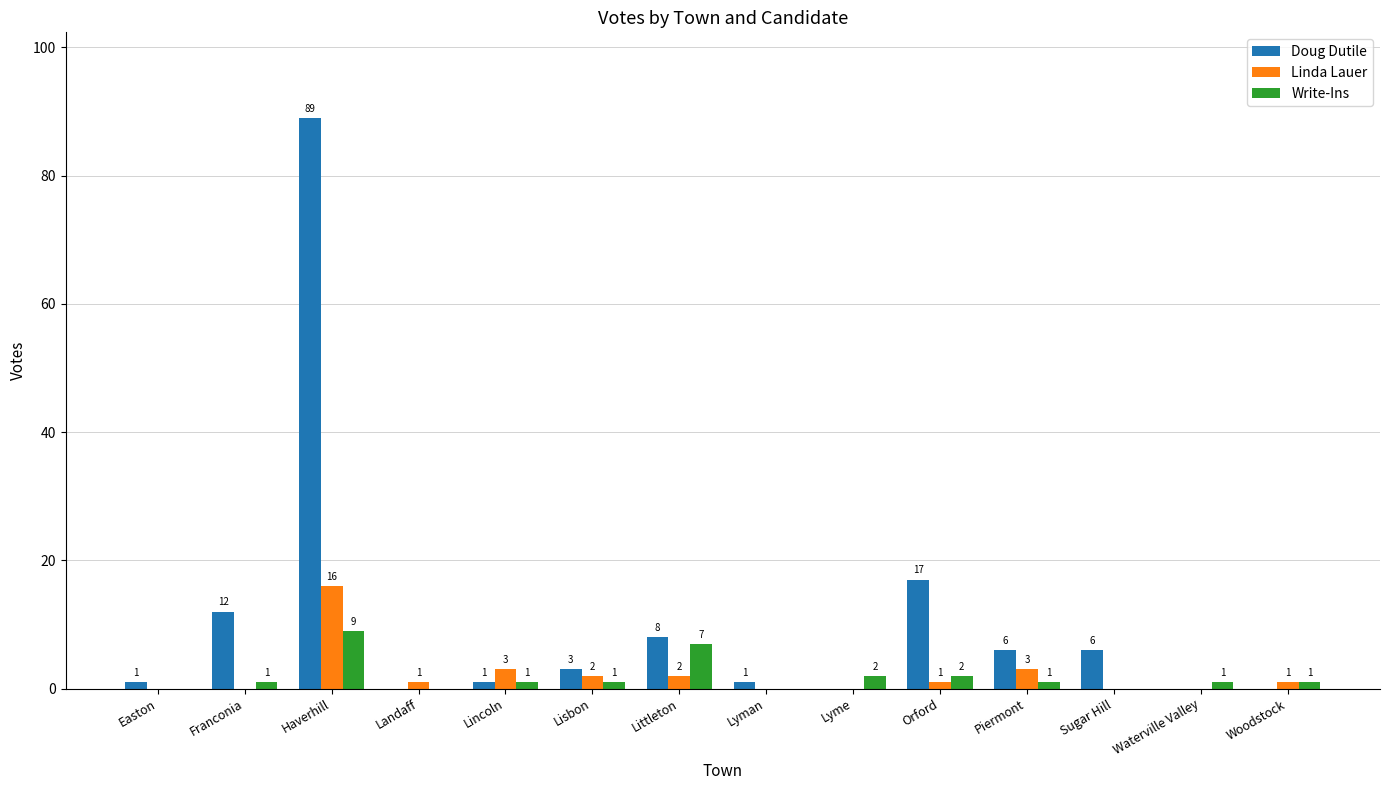

Read the Write-Ins value at Lyme.

2